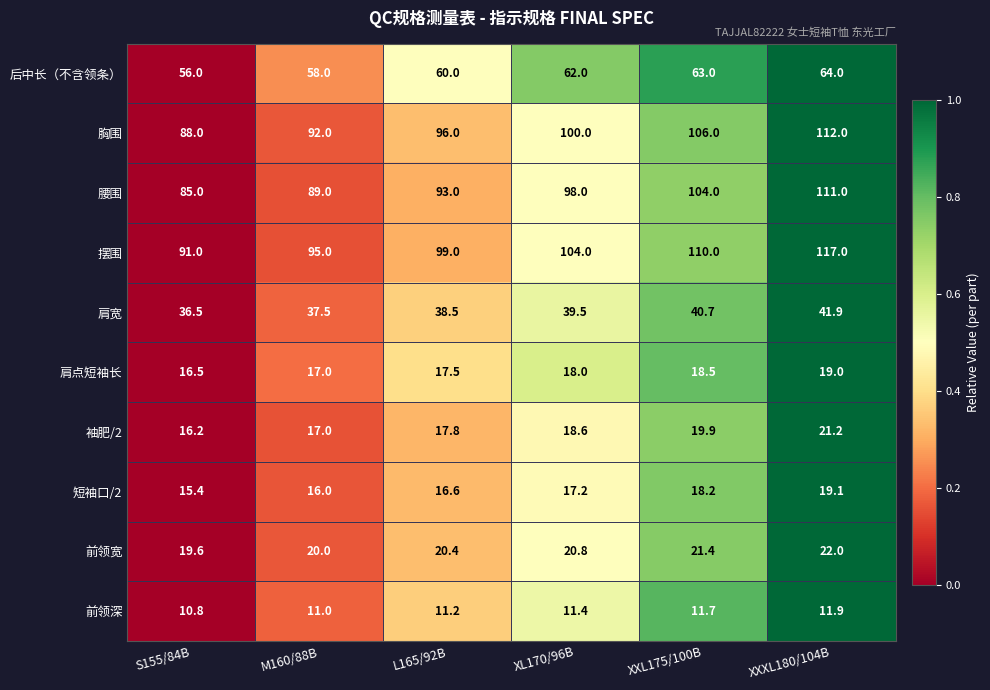

True or false: 前领深 has a value of 6.4 at XL170/96B.

False